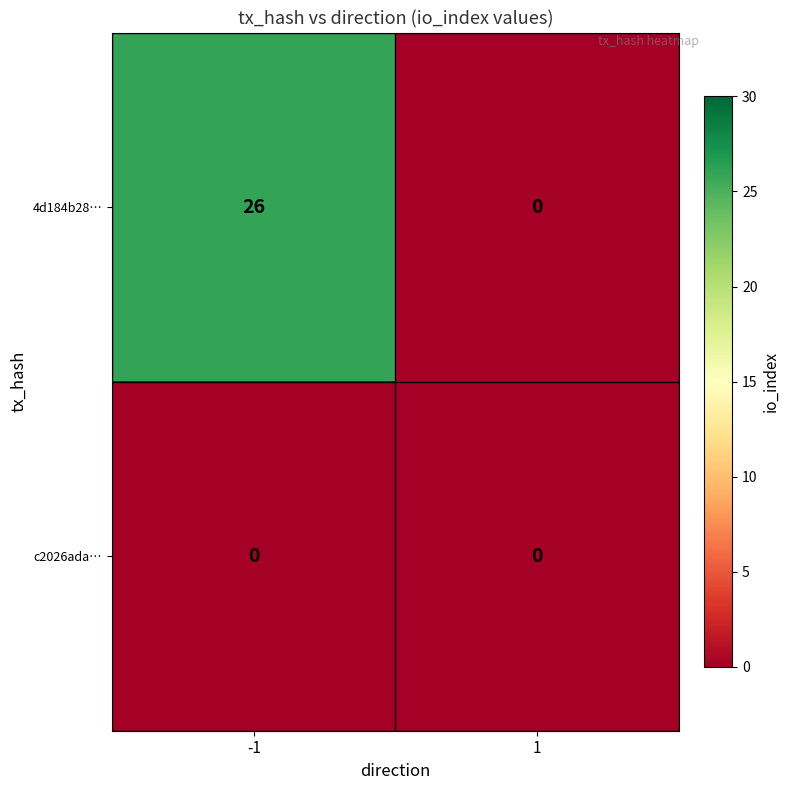

True or false: 4d184b28… has a value of 15 at 1.

False